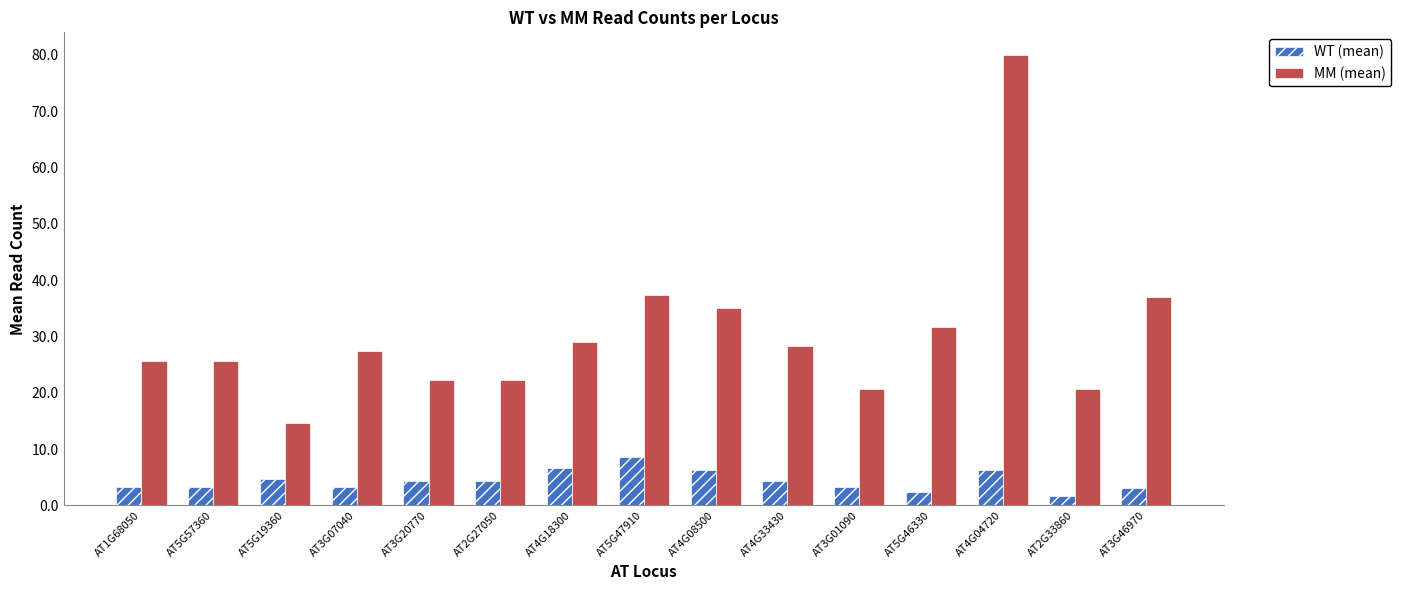

At which category does the chart reach its peak across all series?

AT4G04720